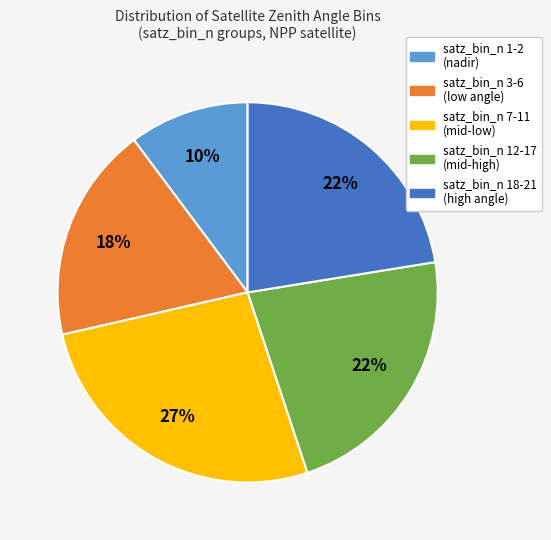

Is there a majority slice in this chart?

No